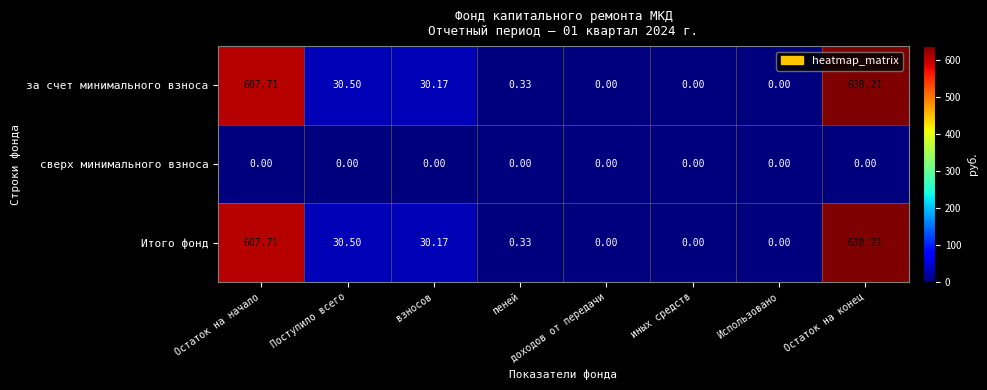

Is the value of Итого фонд at взносов greater than the value of сверх минимального взноса at Использовано?

Yes